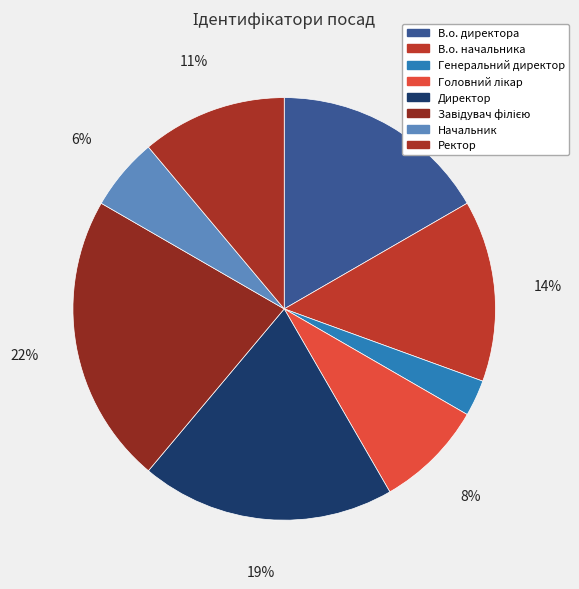

Which category has the biggest portion of the pie?

Завідувач філією